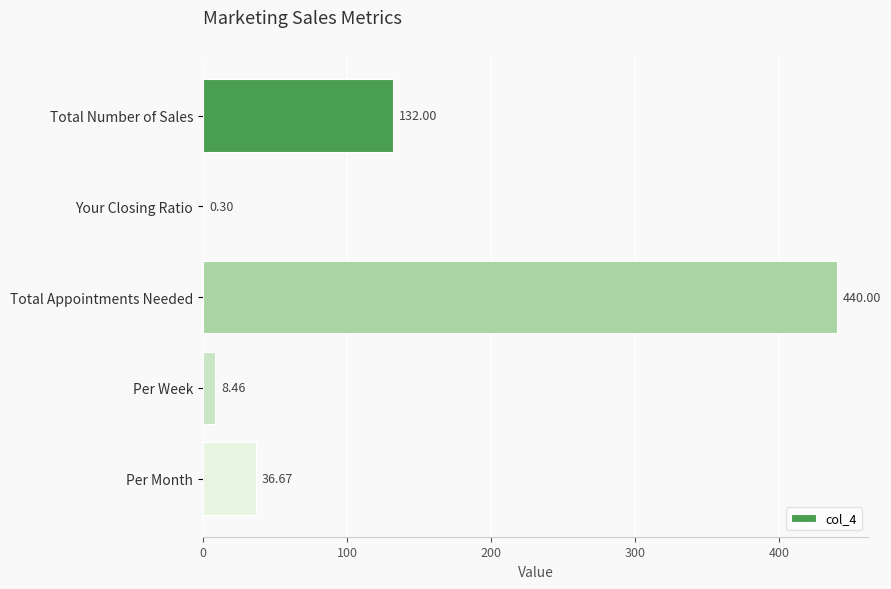

At which label is the value closest to 220?

Total Number of Sales